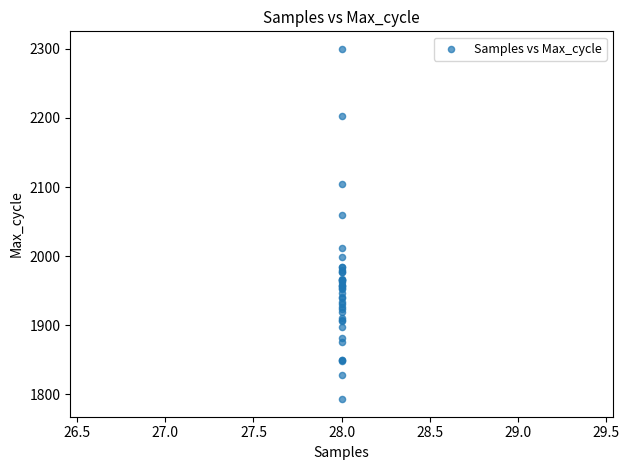

What Y value in the scatter plot is closest to 2046?

2060